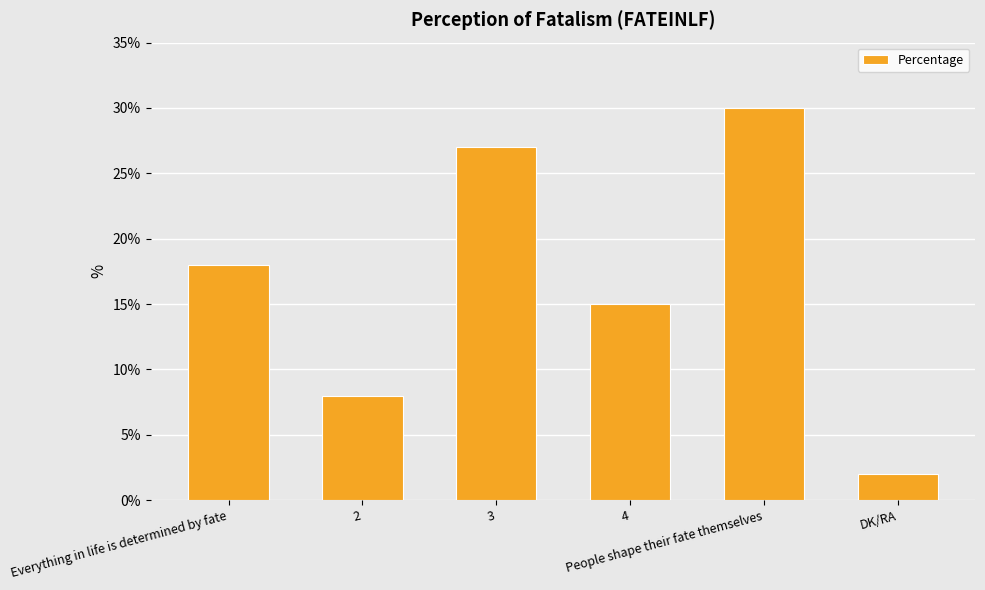

What is the minimum value shown in the chart?

2